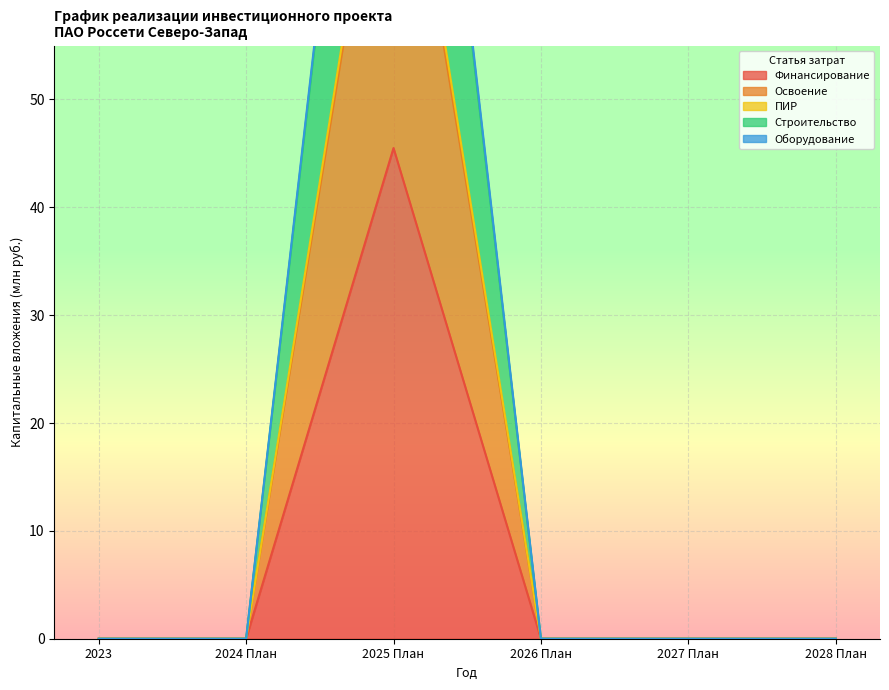

How many lines are shown in the chart?

5